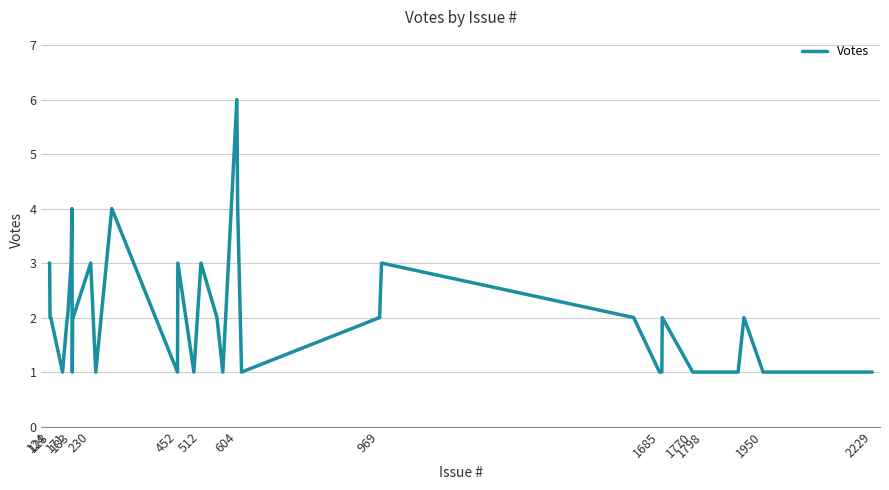

What is the difference between the maximum and minimum values?

5